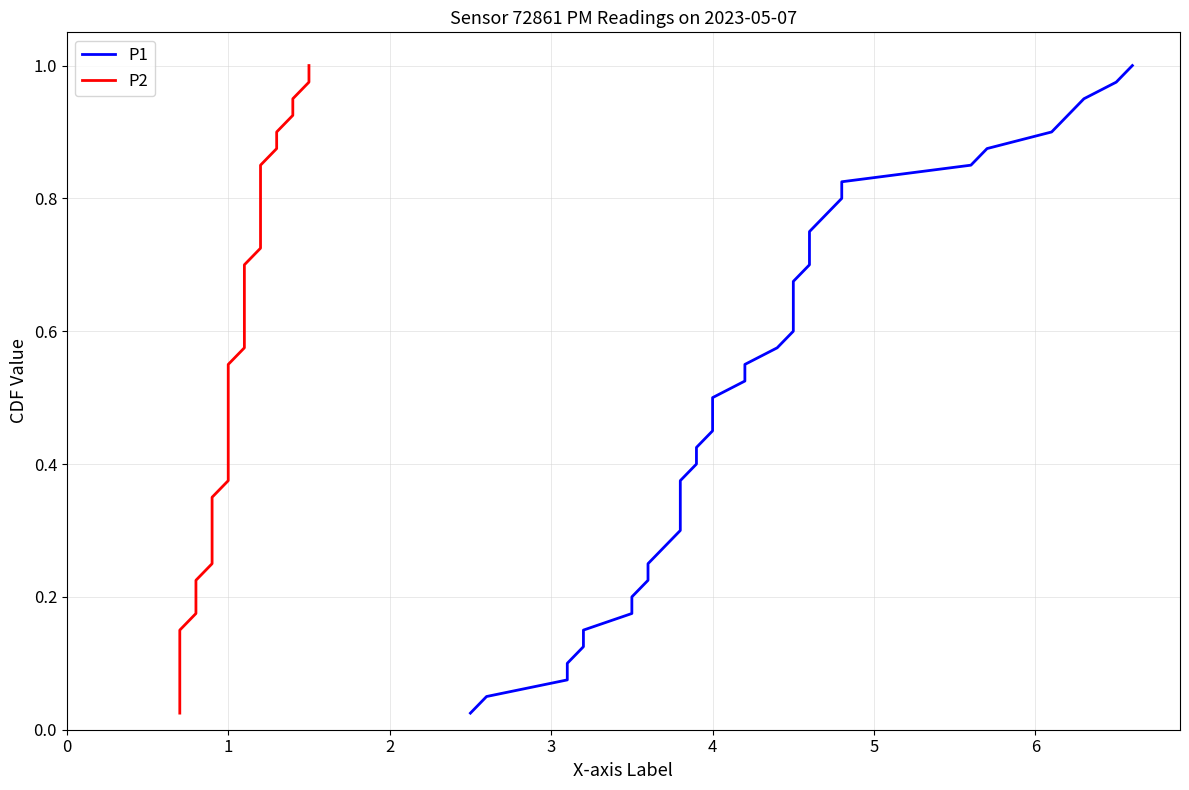

True or false: P1 and P2 intersect in this chart.

False